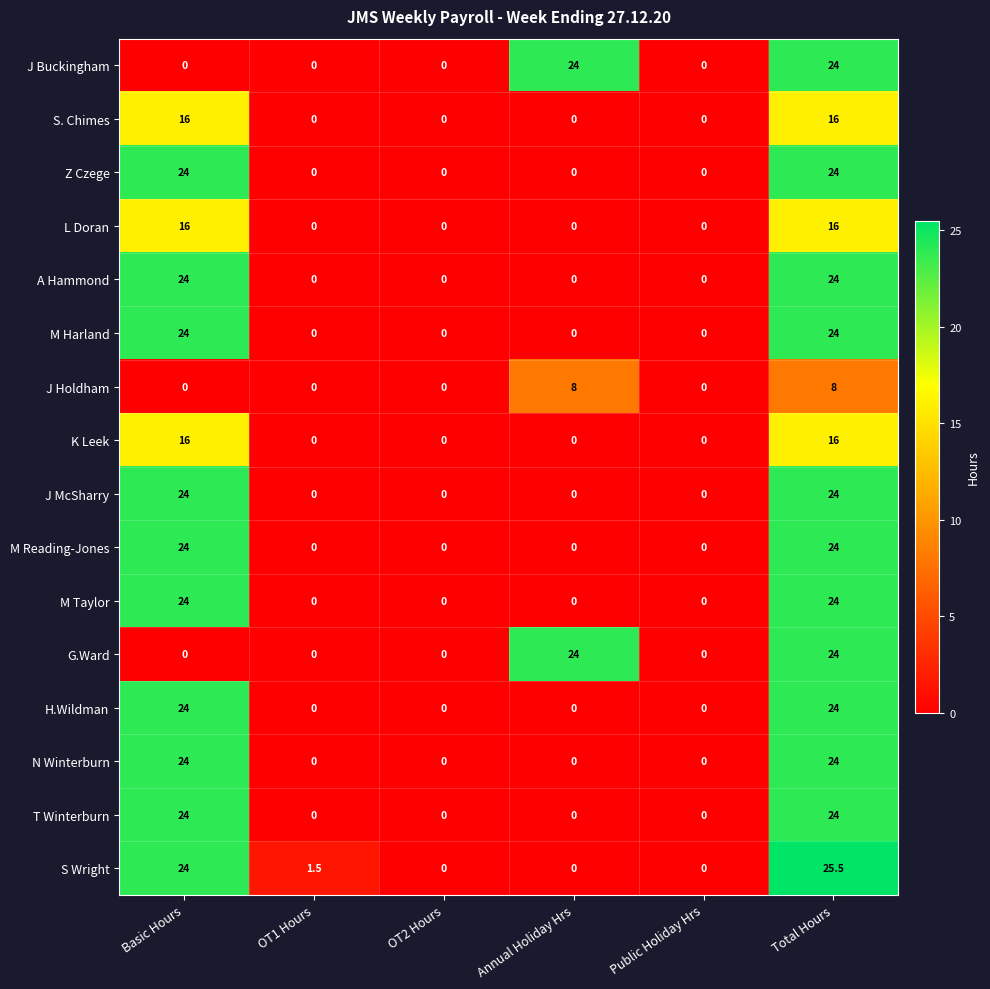

What is the difference between the second highest and minimum values in the Z Czege series?

24.0